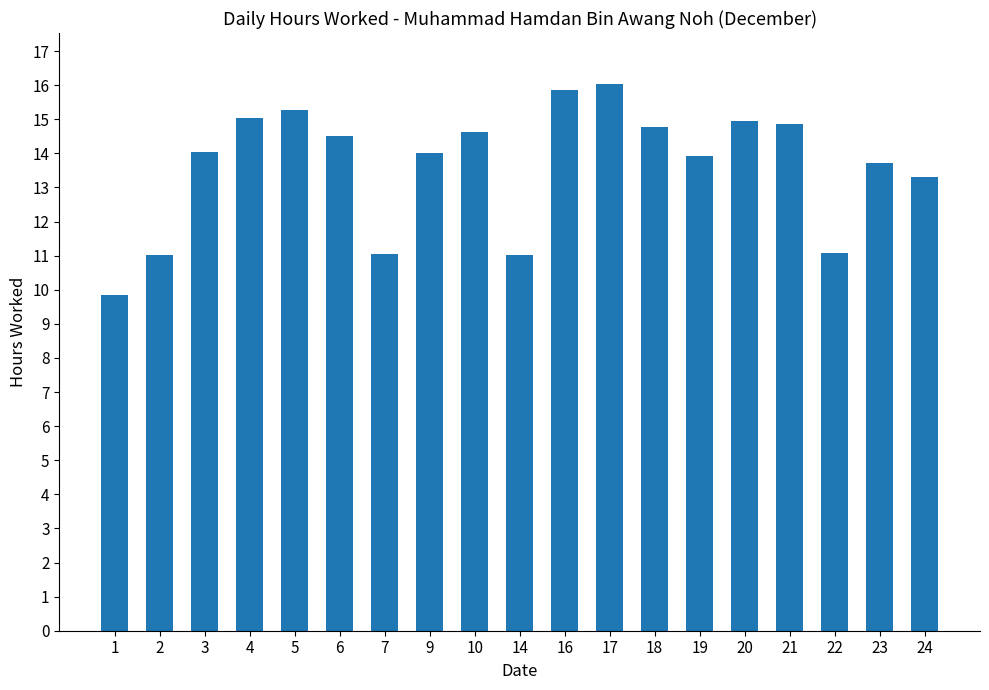

What is the maximum value shown in the chart?

16.0